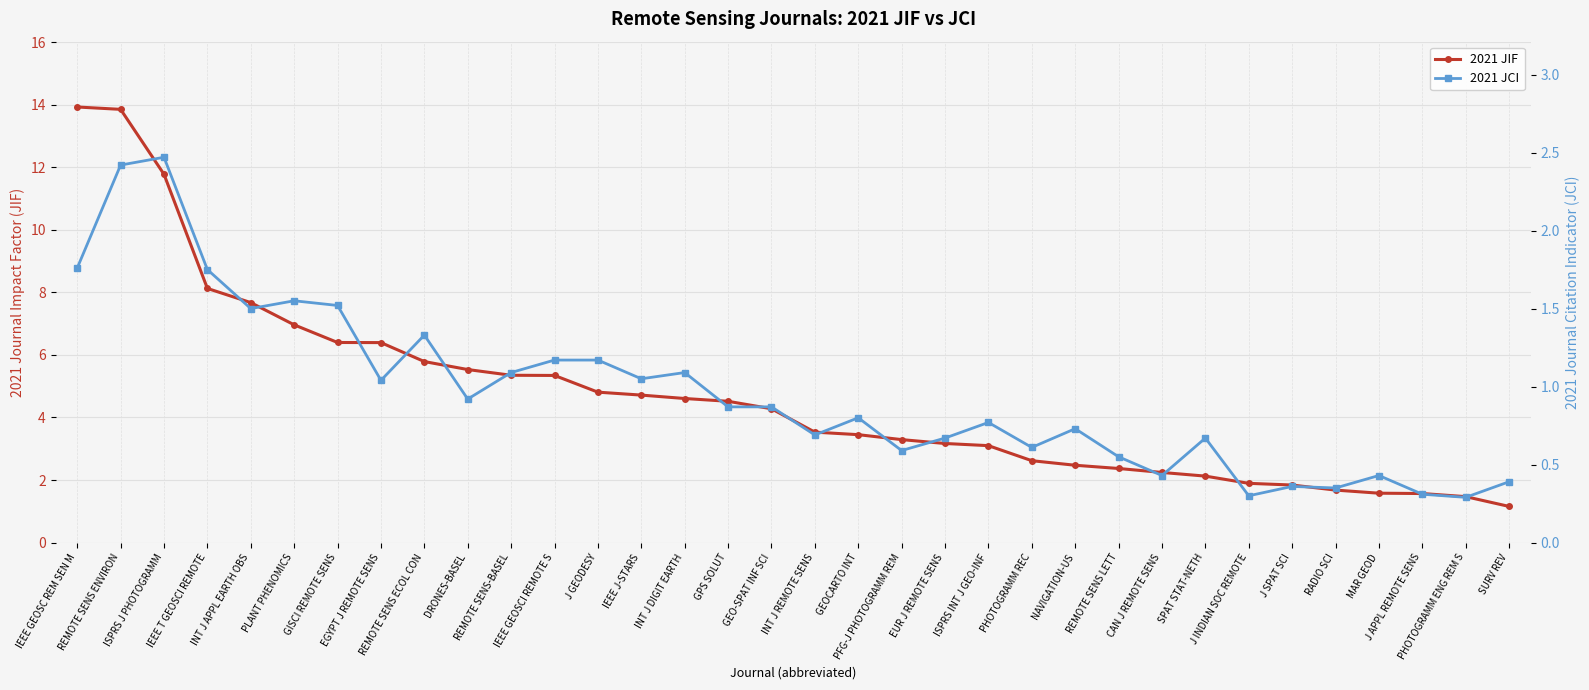

How many interior local valleys does the 2021 JCI series have?

11